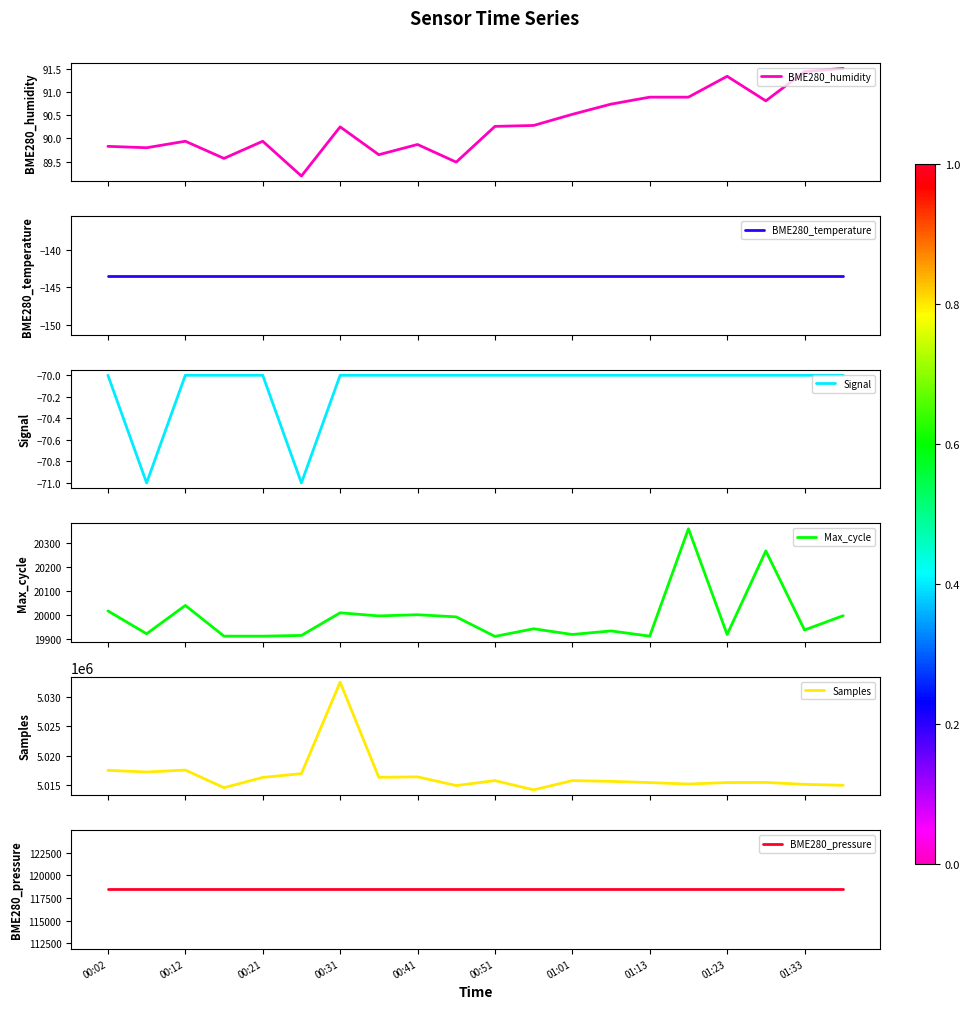

What is the sum of all Samples values?

100332956